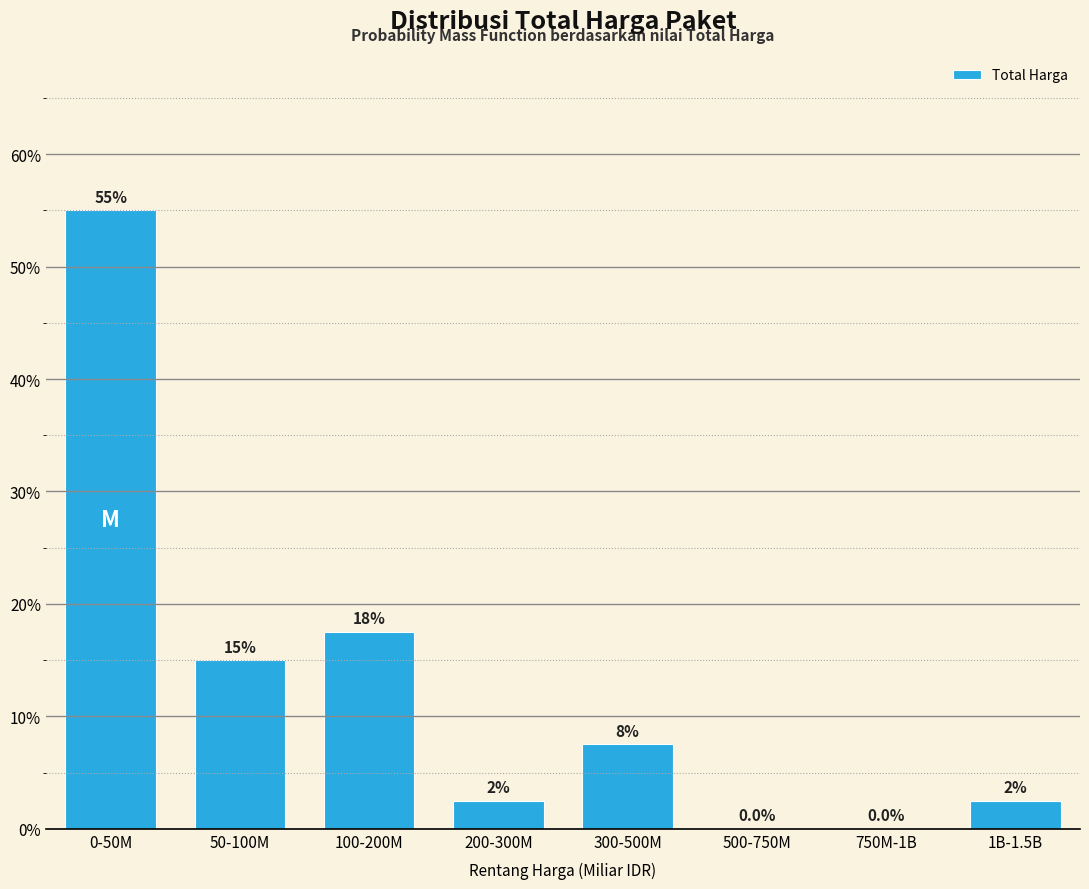

Reading left to right, transcribe all the data shown in this chart.

0-50M=55.0	50-100M=15.0	100-200M=17.5	200-300M=2.5	300-500M=7.5	500-750M=0.0	750M-1B=0.0	1B-1.5B=2.5